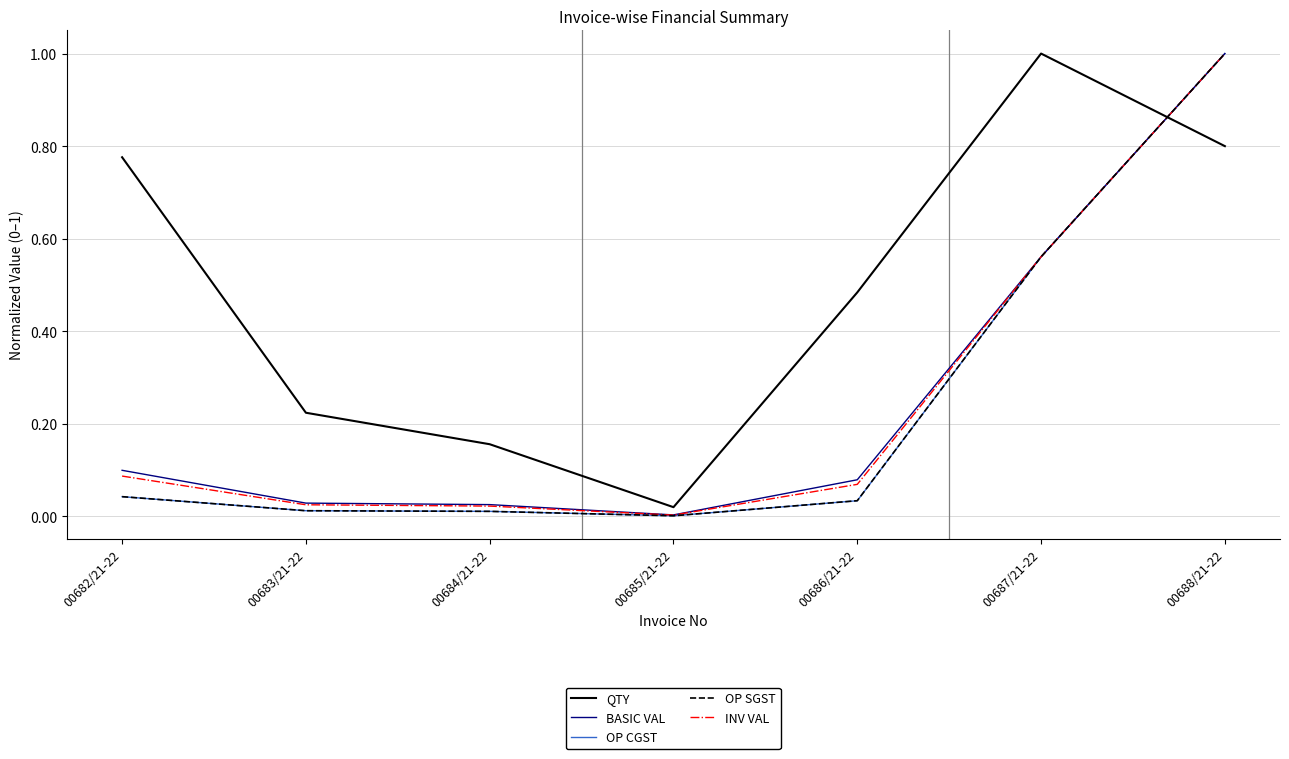

Does the chart display data point markers on the line(s)?

No